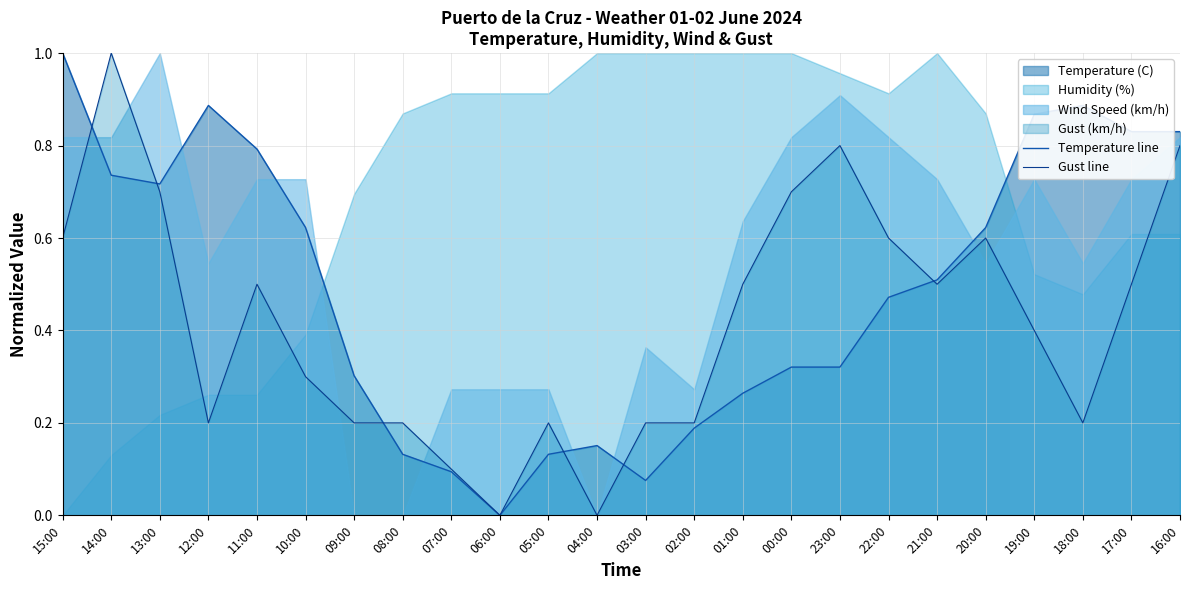

What is the maximum value shown in the chart?

1.0